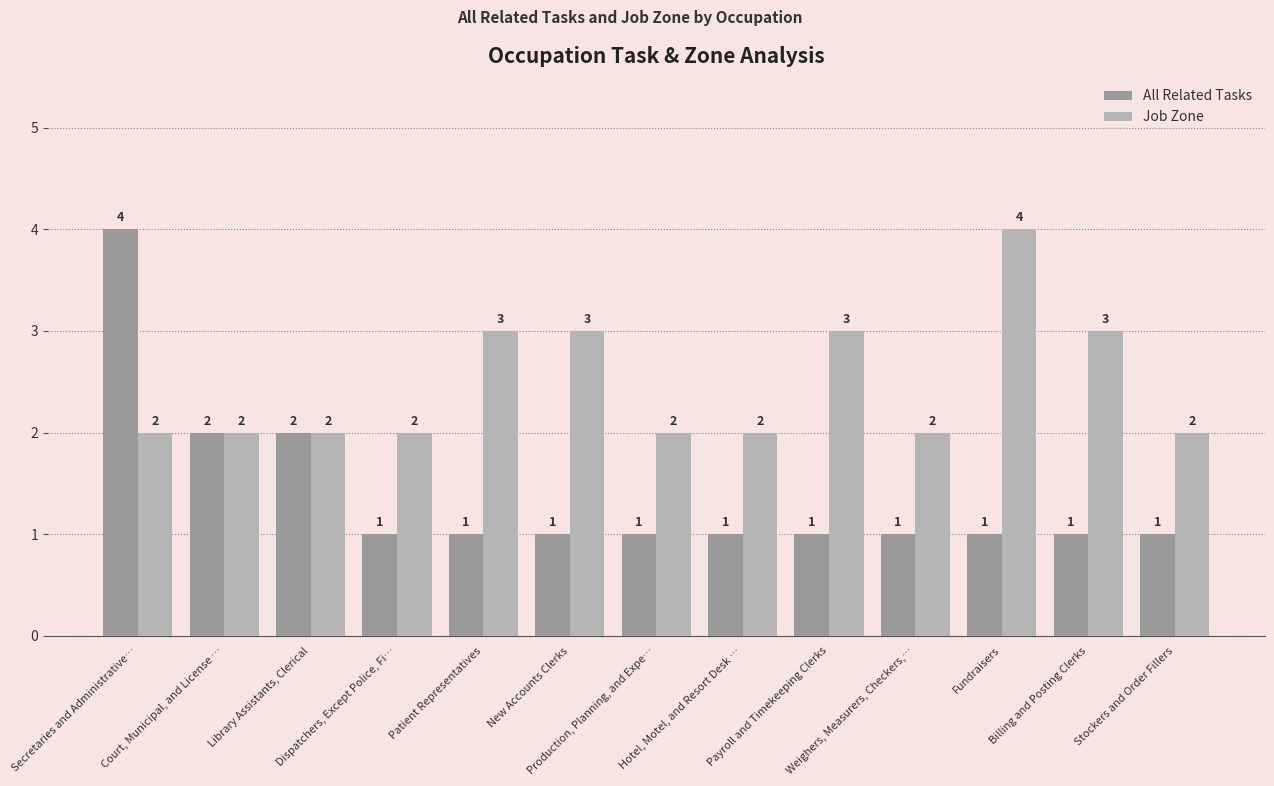

Rank the series by their average value, from highest to lowest.

Job Zone, All Related Tasks